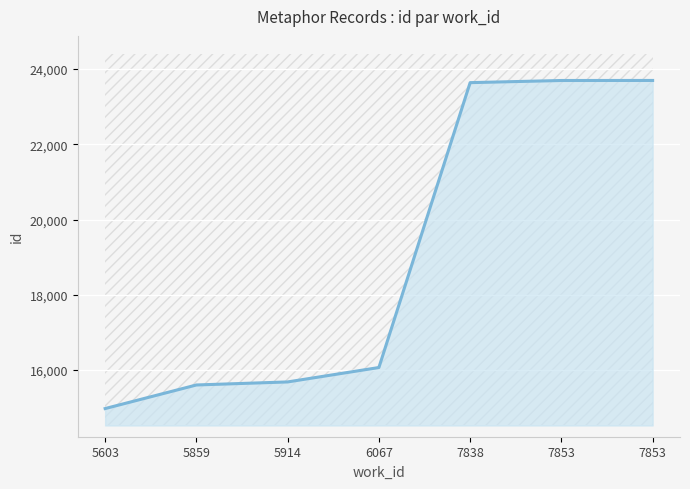

List the labels in order of value, smallest first.

5603, 5859, 5914, 6067, 7838, 7853, 7853